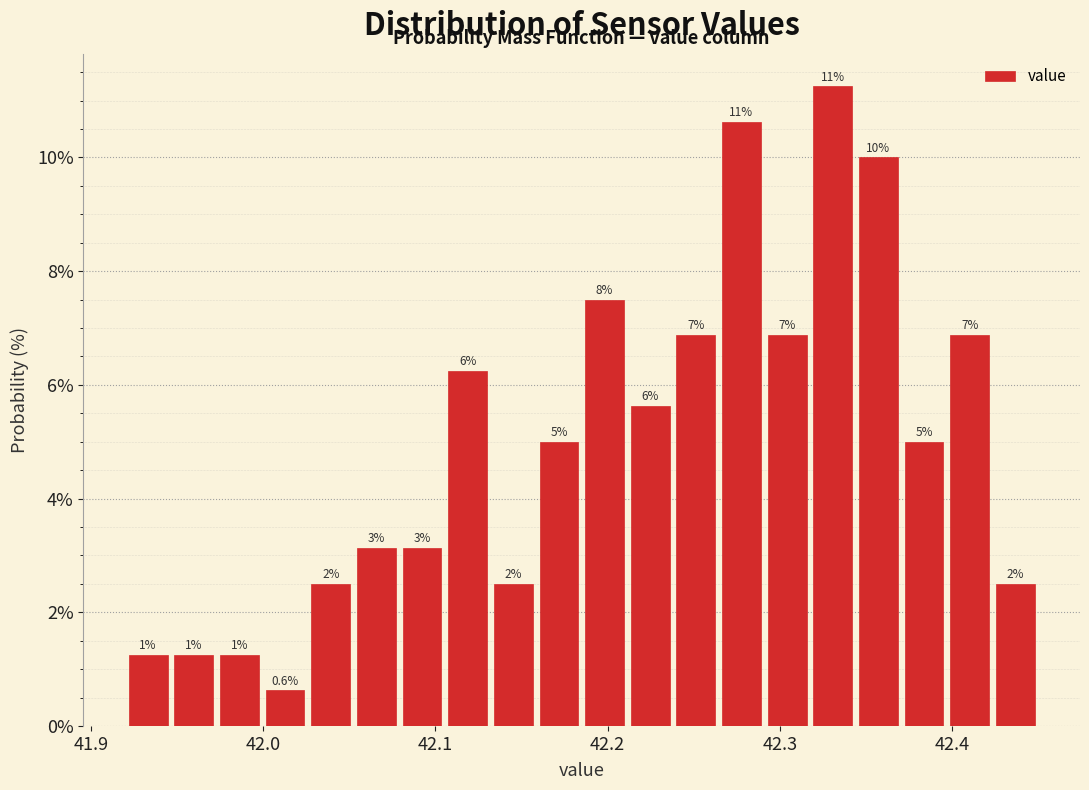

Read against the x-axis, roughly where is the centre of the tallest bar?

42.33